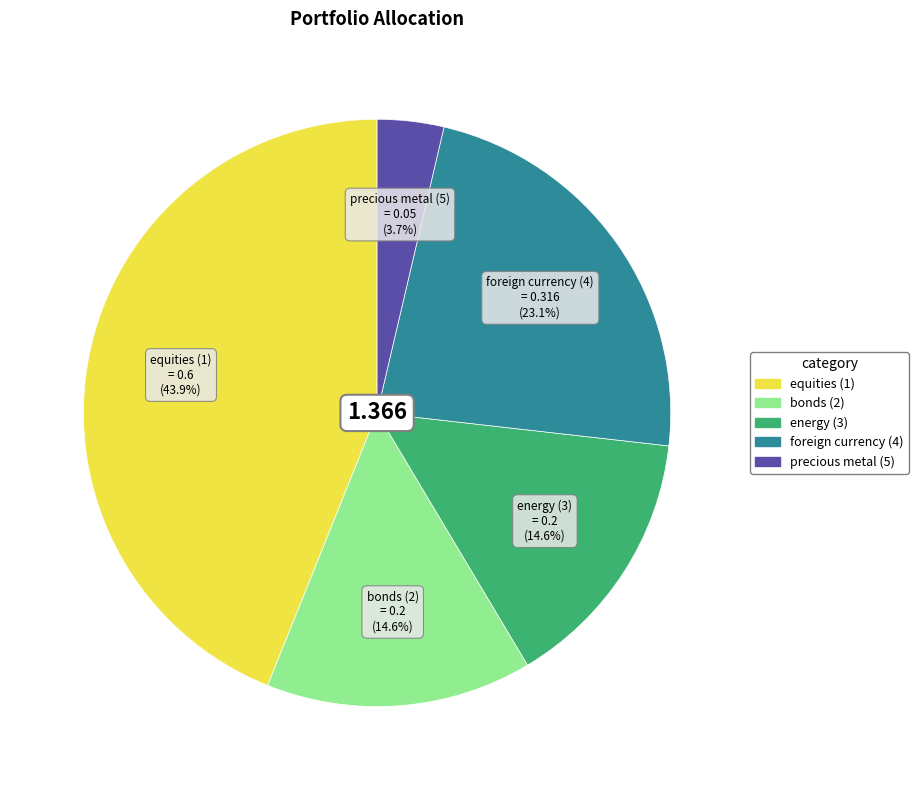

Is there a majority slice in this chart?

No